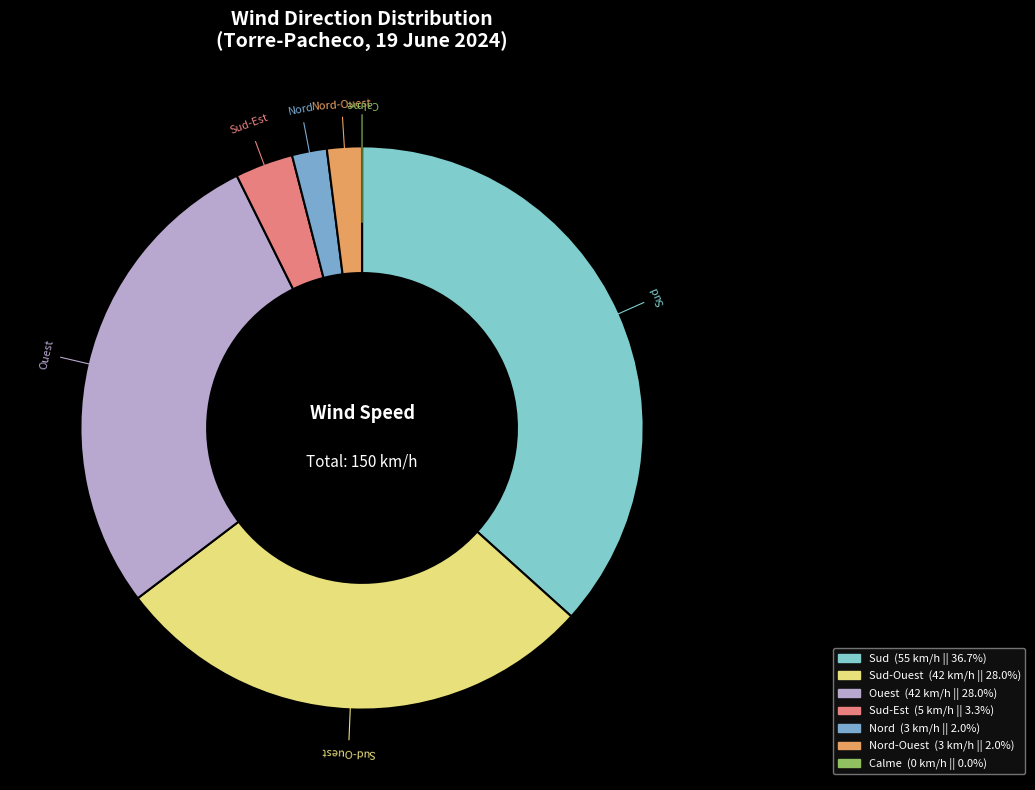

Which category has the biggest portion of the pie?

Sud